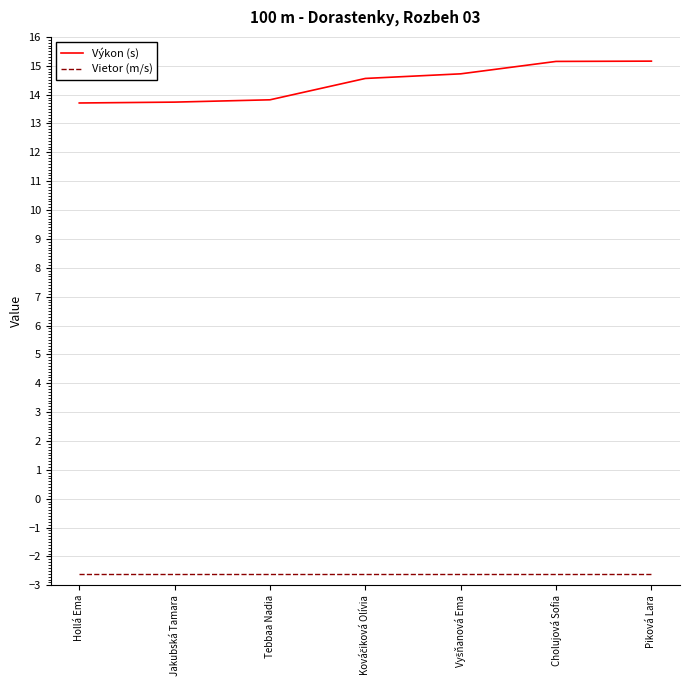

What is the minimum value for Vietor (m/s)?

-2.6